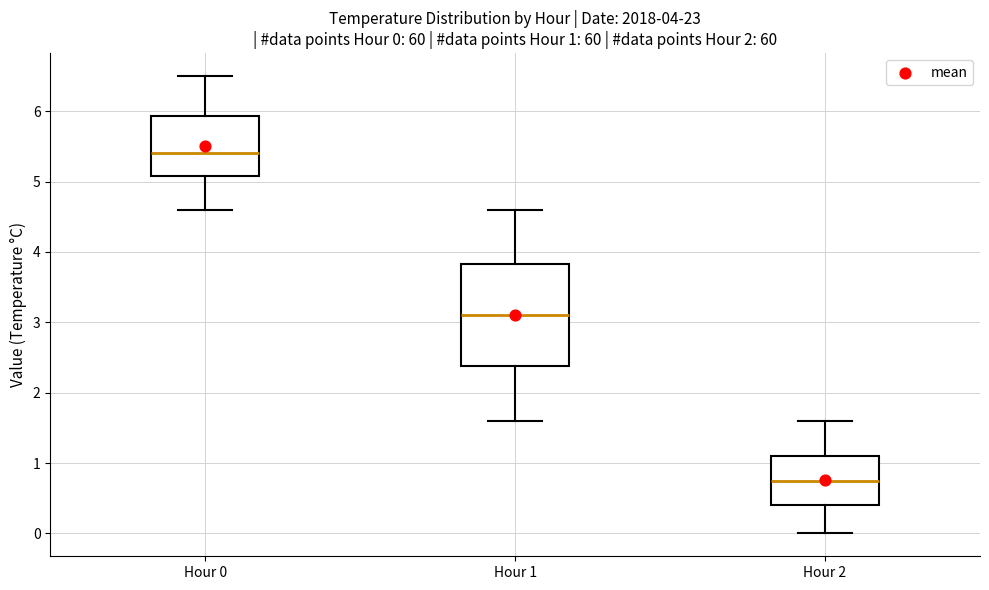

Which box has the highest median line?

Hour 0